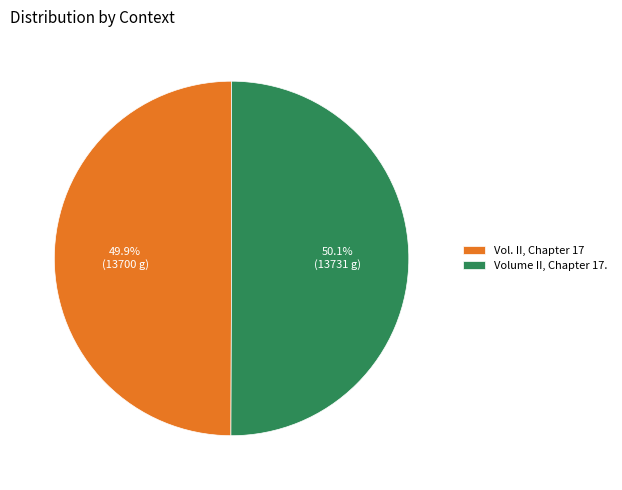

Is it true that Vol. II, Chapter 17 is 50% of the pie?

True